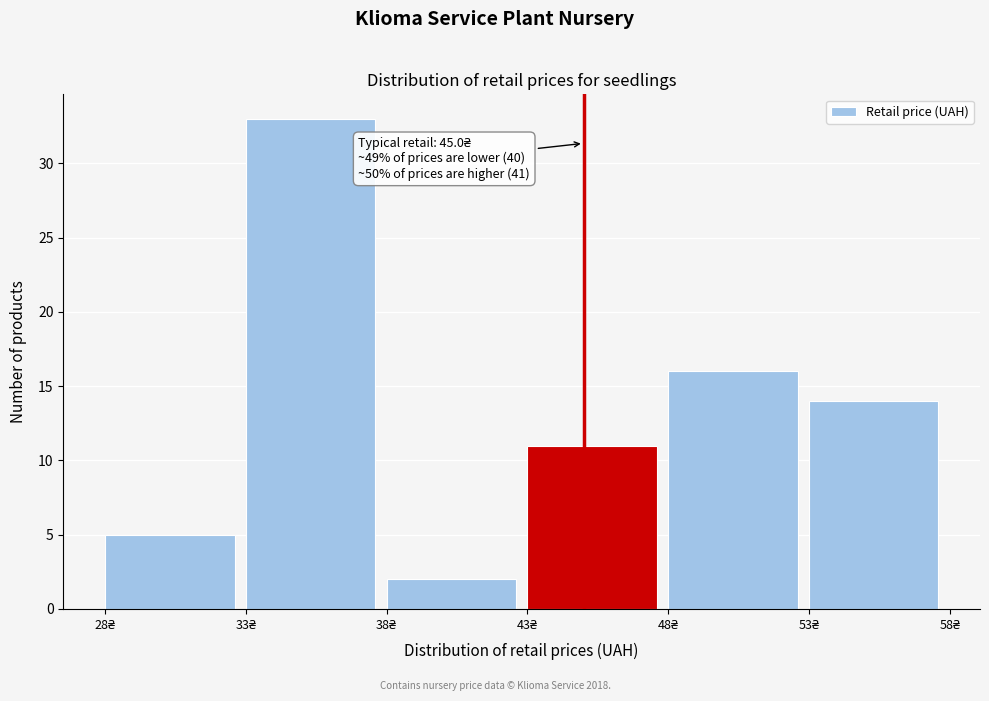

Over which range of the x-axis is the bar tallest?

33 to 38